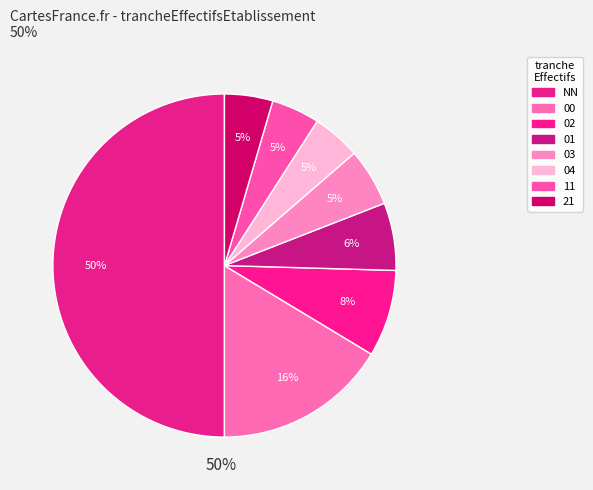

How many slices are in this pie chart?

8